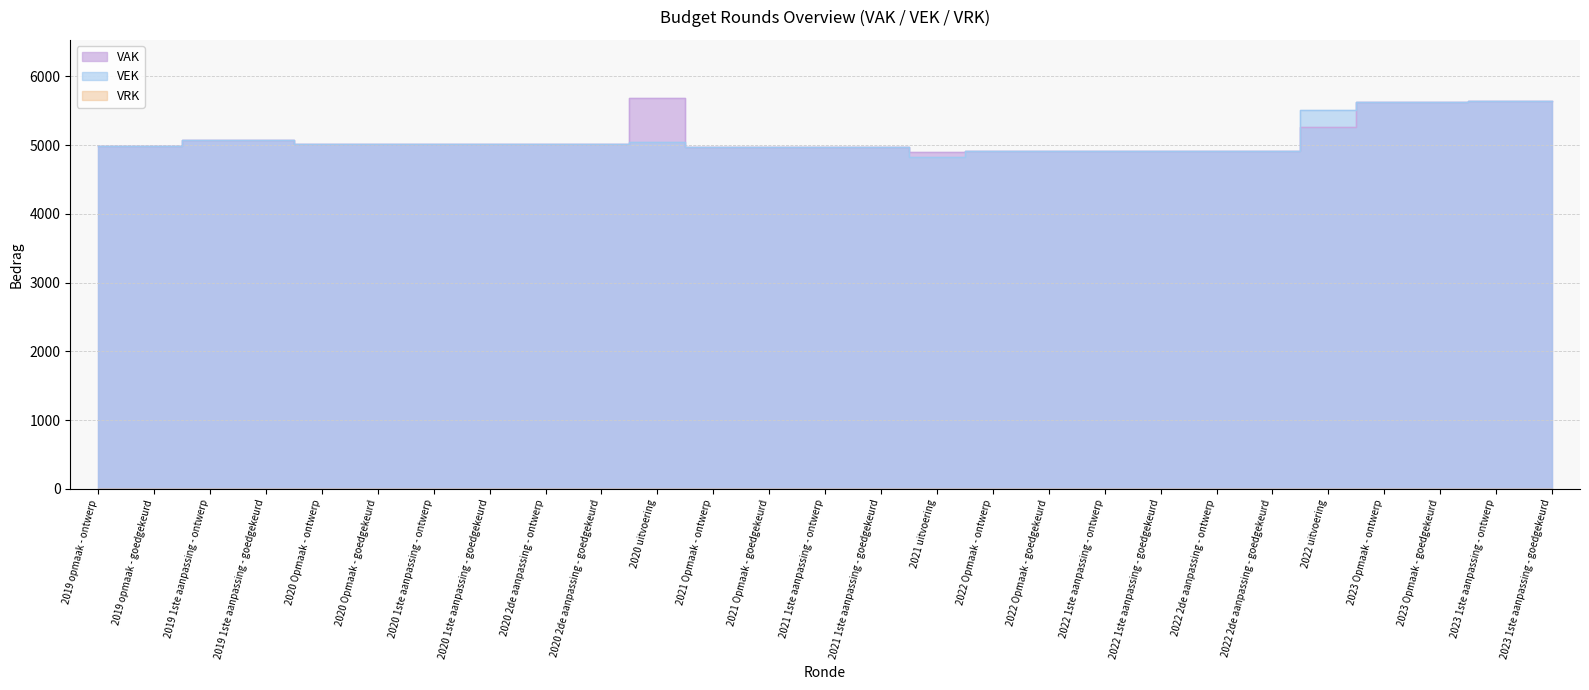

The VEK series shows 5017 at 2020 1ste aanpassing - ontwerp. True or false?

True